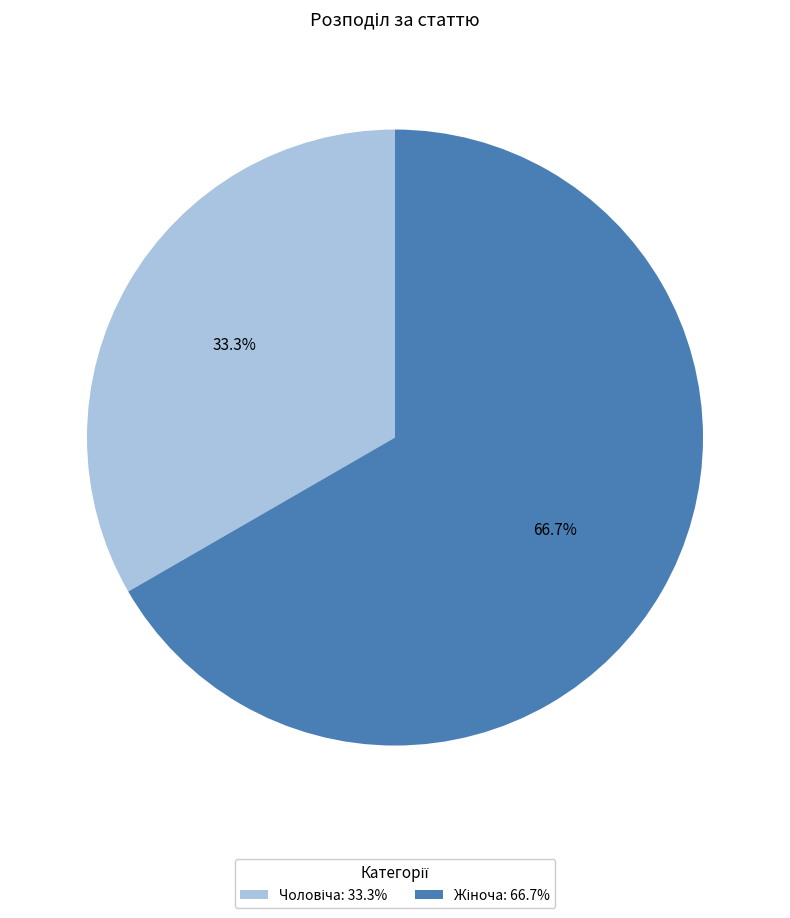

Is there any slice that represents more than half of the pie?

Yes